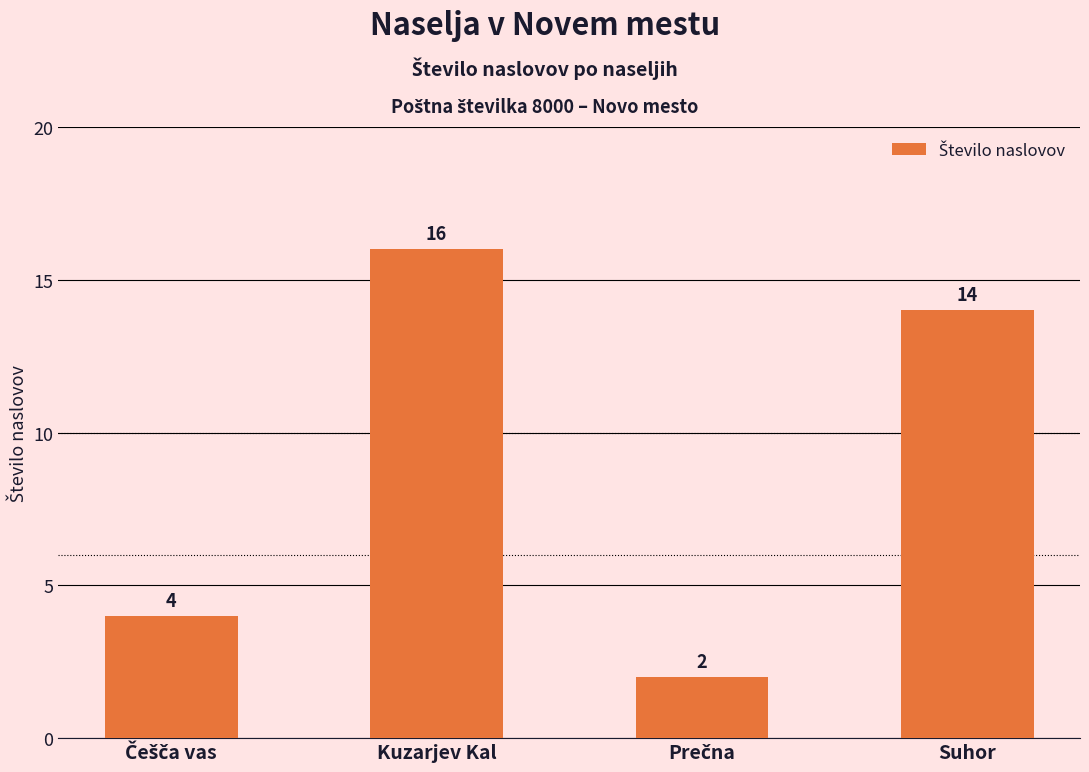

At which label does the data first exceed 14?

Kuzarjev Kal